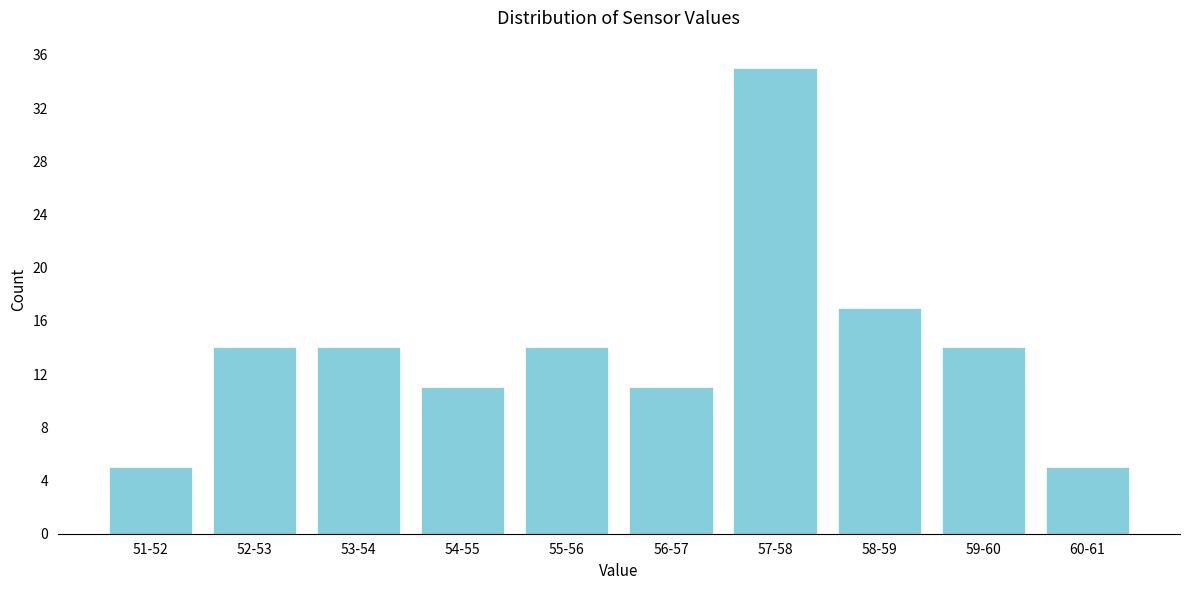

Reading right to left, transcribe all the data shown in this chart.

60-61=5	59-60=14	58-59=17	57-58=35	56-57=11	55-56=14	54-55=11	53-54=14	52-53=14	51-52=5